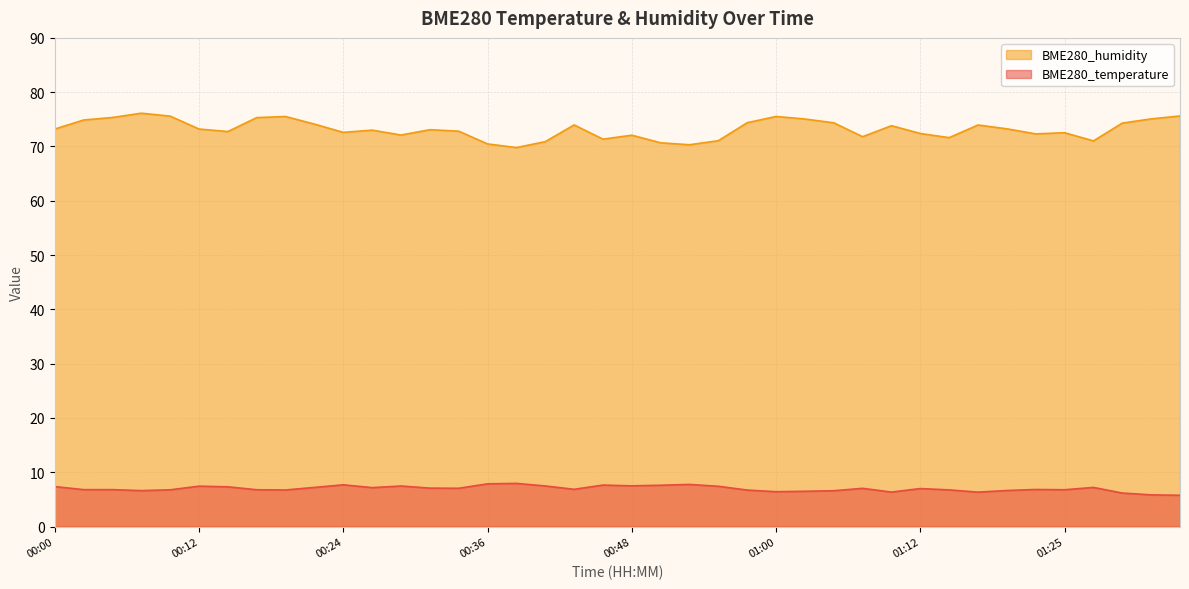

Which has a higher value, 00:05 or 00:26?

00:26